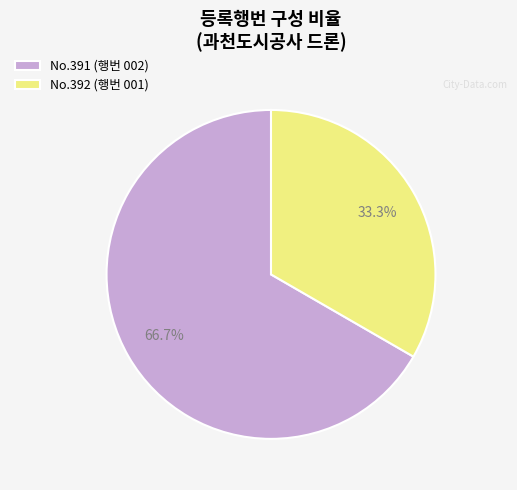

Approximately how many times larger is the value at No.392 (행번 001) compared to No.391 (행번 002)?

0.5